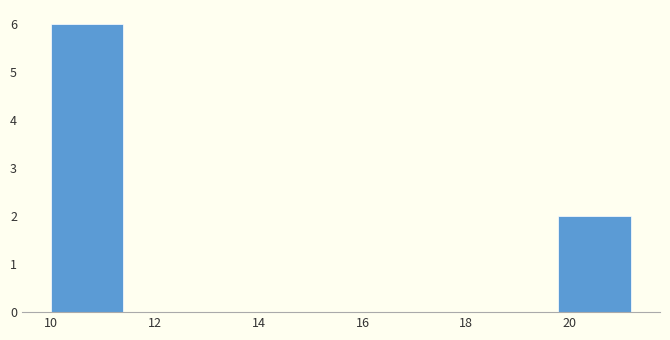

What is the height of the bar covering 19.8 to 21.2 on the x-axis? Neither the bar edges nor the heights are printed on the chart, so give them approximately, as read against the axes.

2